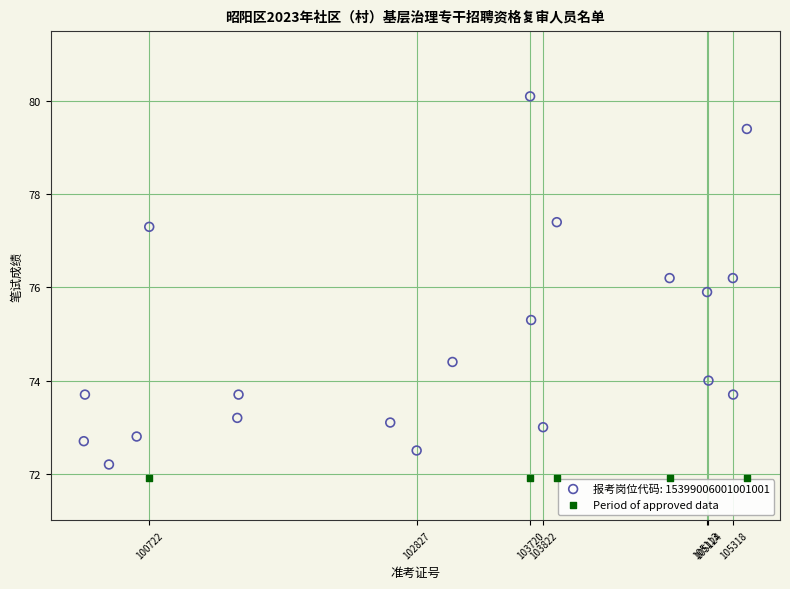

Which series contains the highest Y value?

报考岗位代码: 15399006001001001